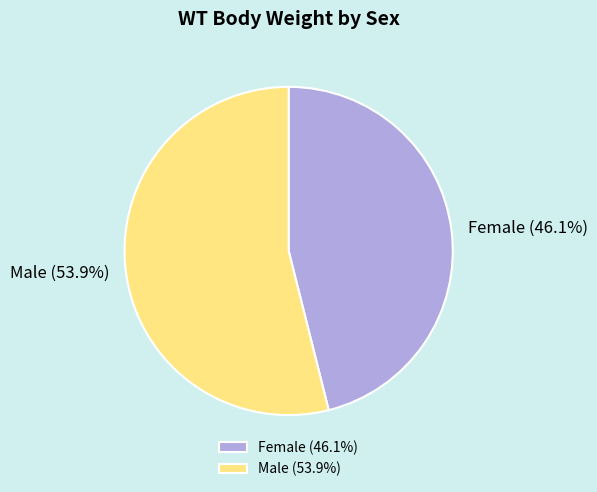

What percentage is NOT represented by Male?

46.1%